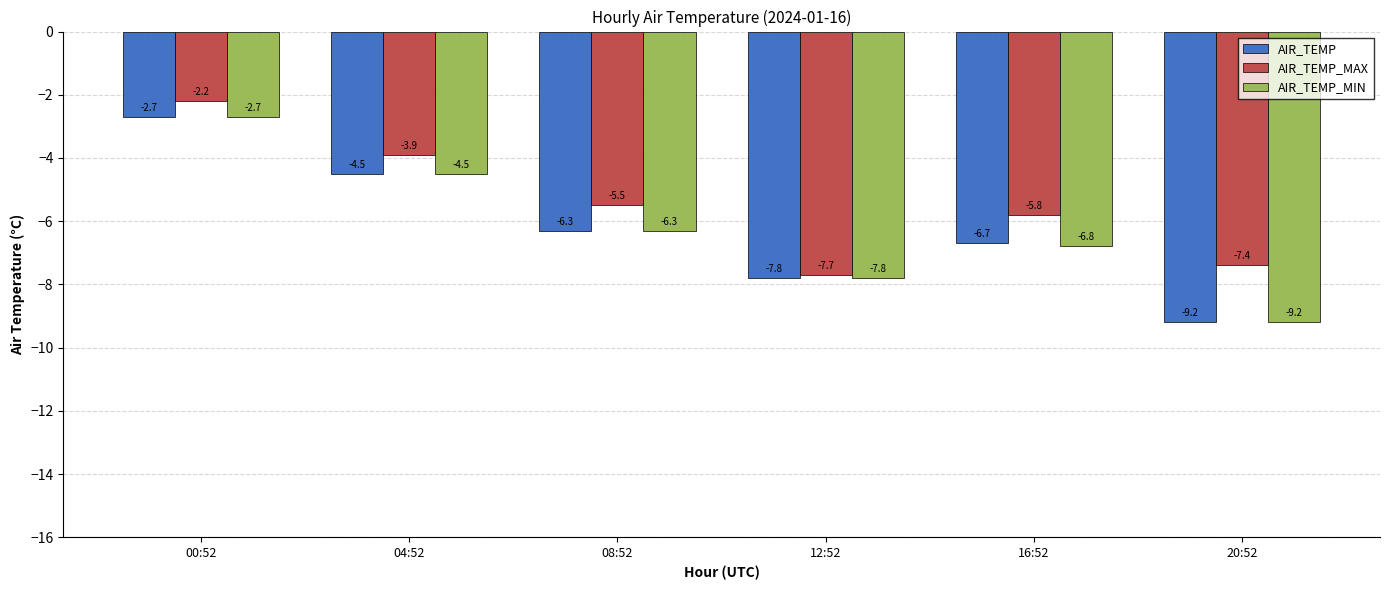

Is it true that AIR_TEMP equals -2.7 at 00:52?

True